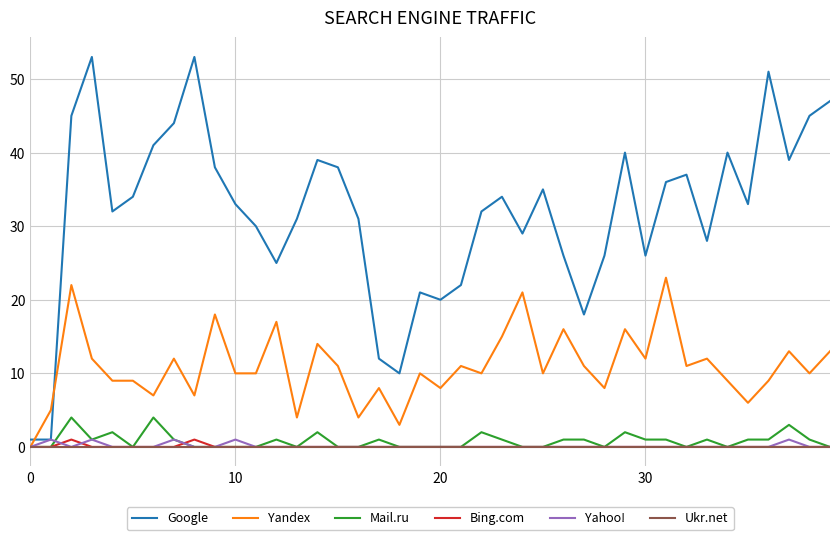

What is the greatest value displayed?

53